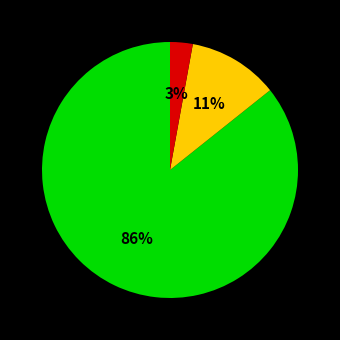

Is there any slice that represents more than half of the pie?

Yes